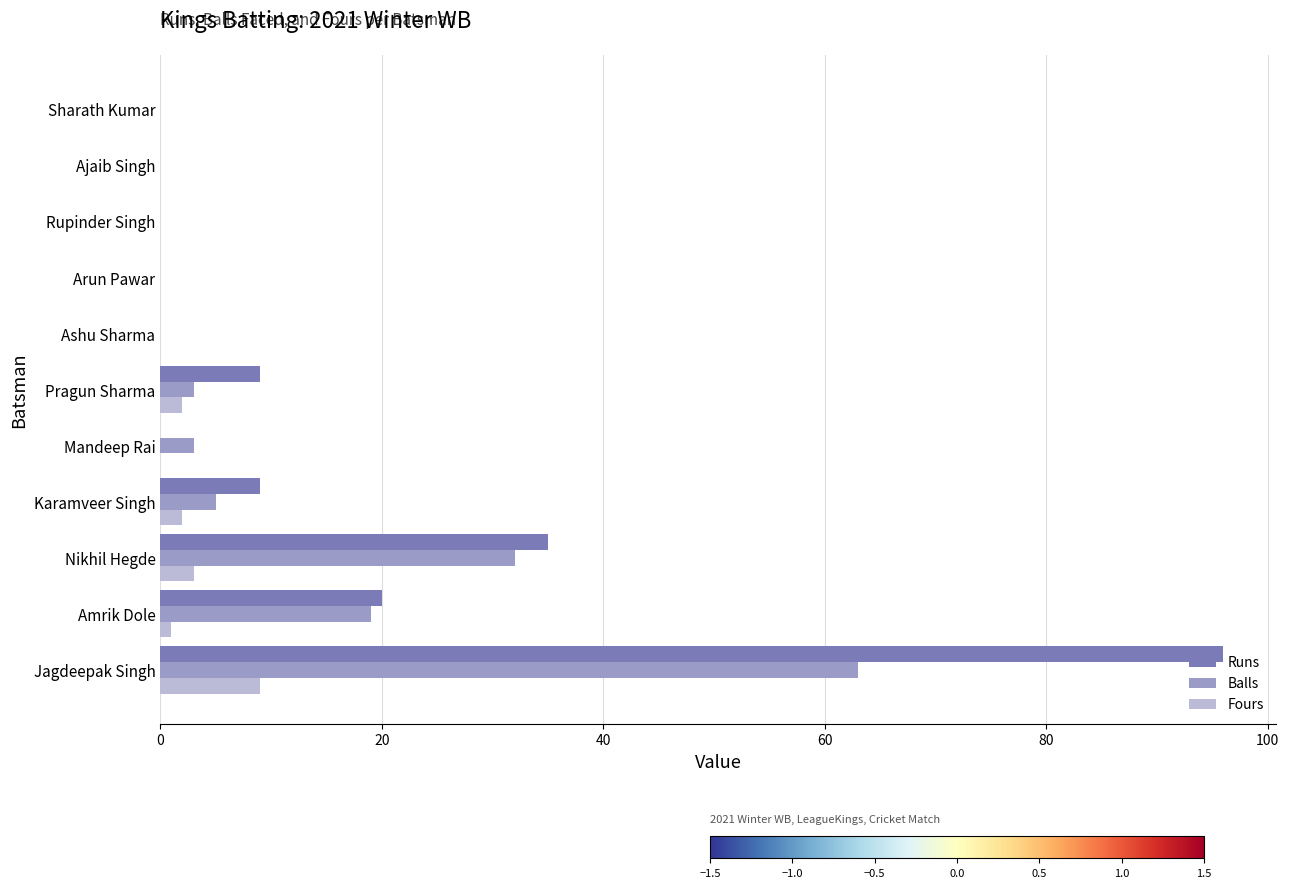

The Balls series shows -39 at Arun Pawar. True or false?

False